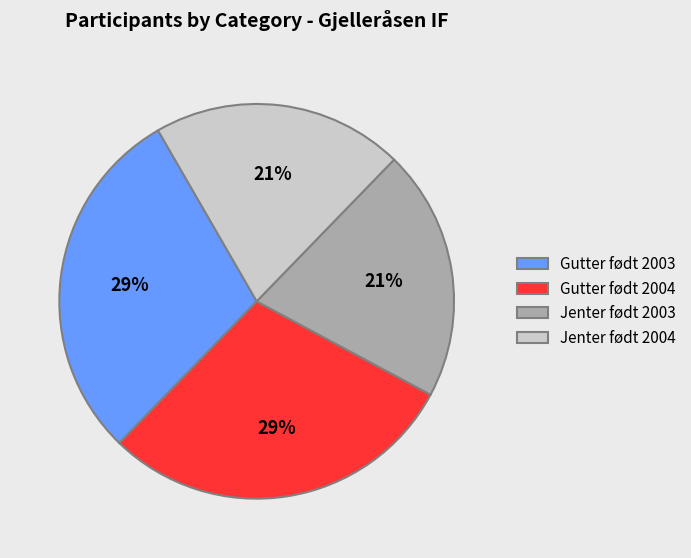

Is it true that Gutter født 2003 is 42% of the pie?

False